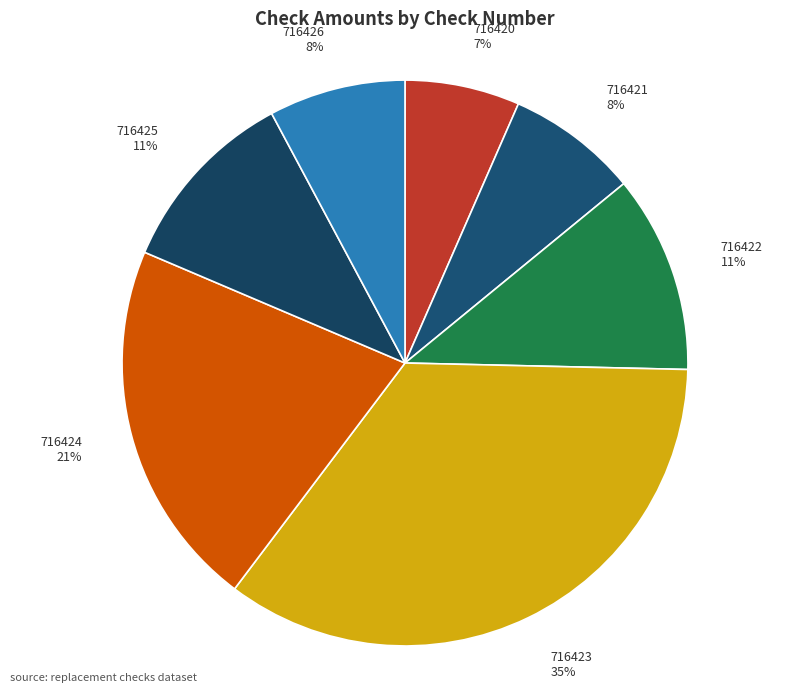

What is the smallest slice in the pie chart?

716420